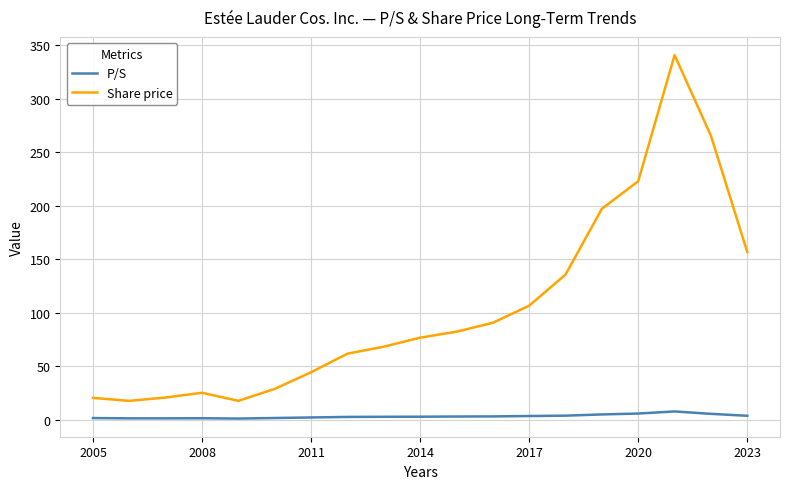

How many lines are shown in the chart?

2